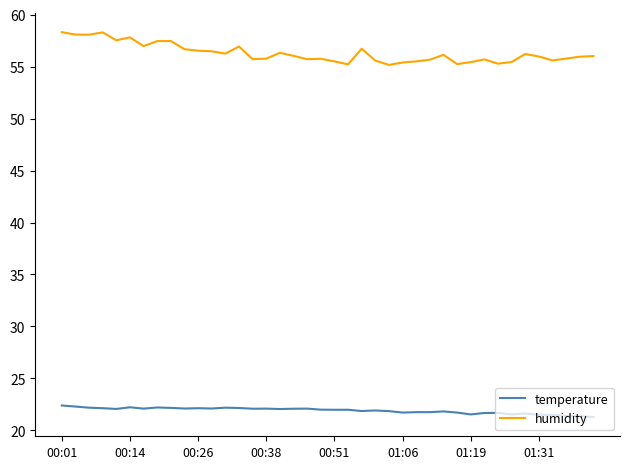

What is the sum of all humidity values?

2251.9